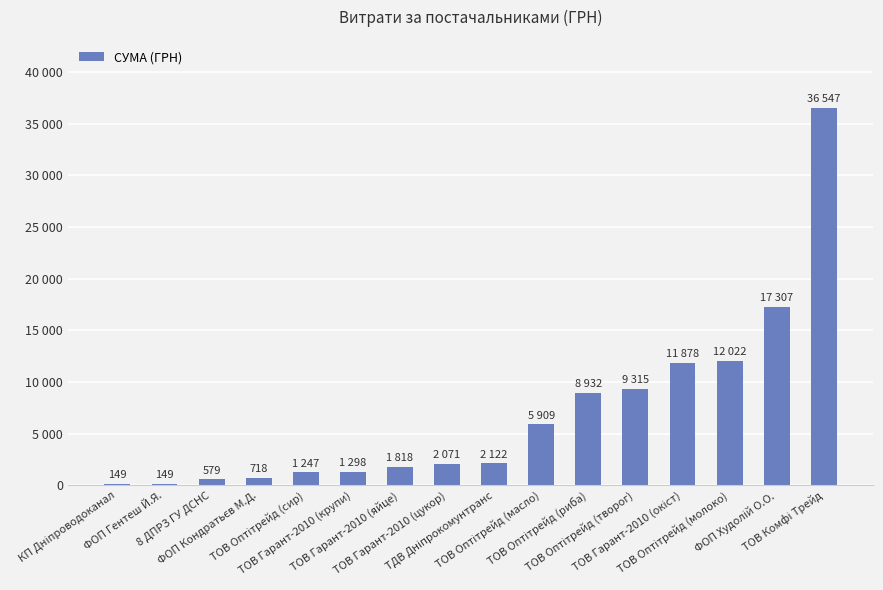

What is the label of the 10th bar from the right?

ТОВ Гарант-2010 (яйце)